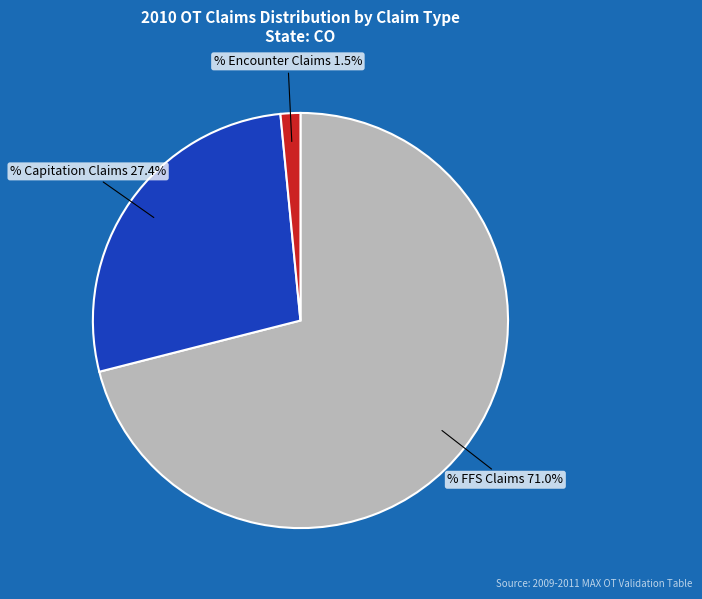

Is there a majority slice in this chart?

Yes